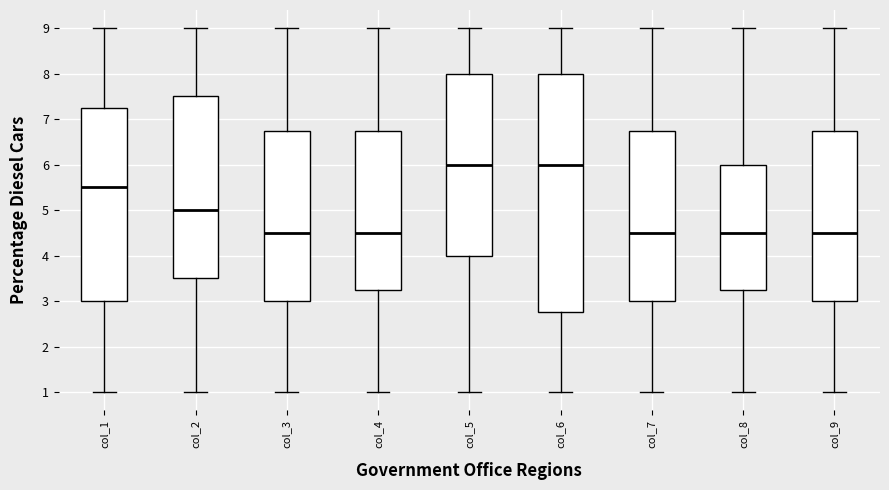

Reading left to right, transcribe this box plot: for each box, give where its median line is, the range the box spans, and where its two whiskers end, as read against the y-axis. The values are not printed on the chart, so give them approximately, as read against the axis.

col_1: median 5.5, box 3.0 to 7.3, whiskers 1.0 to 9.0
col_2: median 5.0, box 3.5 to 7.5, whiskers 1.0 to 9.0
col_3: median 4.5, box 3.0 to 6.8, whiskers 1.0 to 9.0
col_4: median 4.5, box 3.3 to 6.8, whiskers 1.0 to 9.0
col_5: median 6.0, box 4.0 to 8.0, whiskers 1.0 to 9.0
col_6: median 6.0, box 2.8 to 8.0, whiskers 1.0 to 9.0
col_7: median 4.5, box 3.0 to 6.8, whiskers 1.0 to 9.0
col_8: median 4.5, box 3.3 to 6.0, whiskers 1.0 to 9.0
col_9: median 4.5, box 3.0 to 6.8, whiskers 1.0 to 9.0